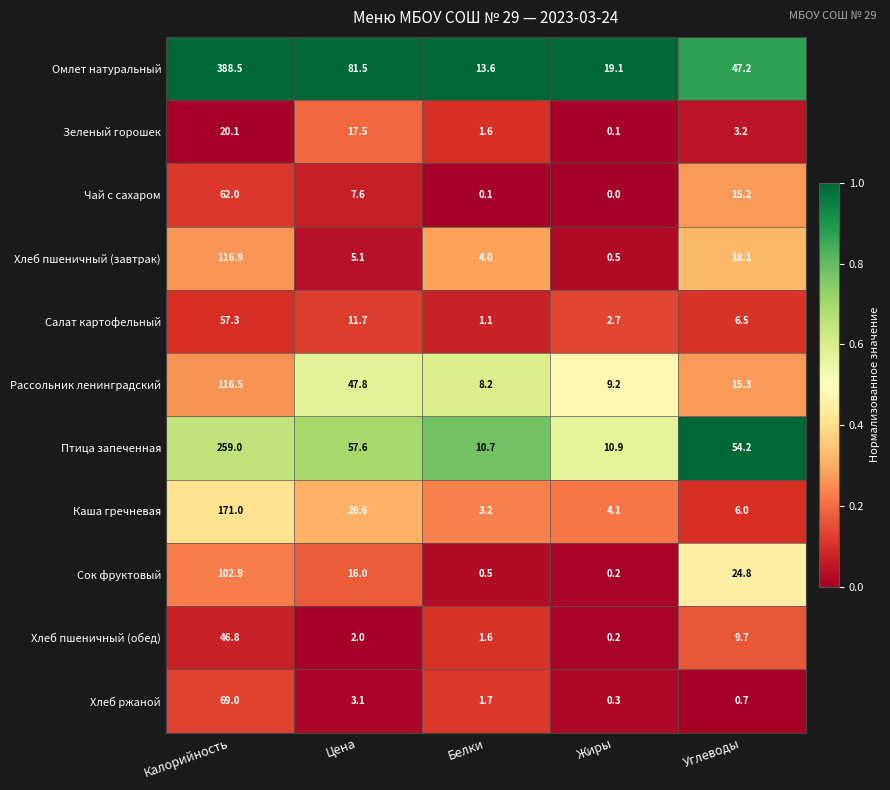

What is the maximum value for Рассольник ленинградский?

116.5